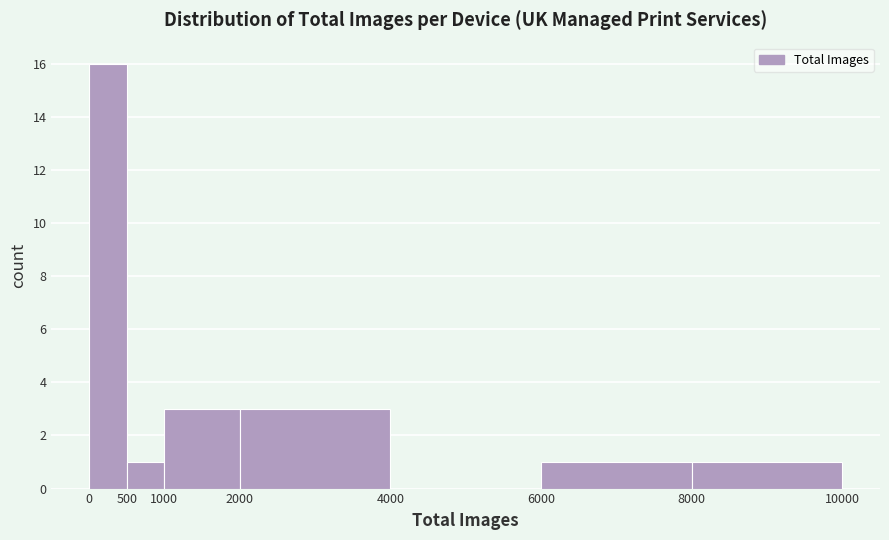

Reading left to right, transcribe this chart: for each bar, give the range it covers on the x-axis and its height. The values are not printed on the chart, so give them approximately, as read against the axis.

0 to 500: 16
500 to 1000: 1
1000 to 2000: 3
2000 to 4000: 3
4000 to 6000: 0
6000 to 8000: 1
8000 to 10000: 1